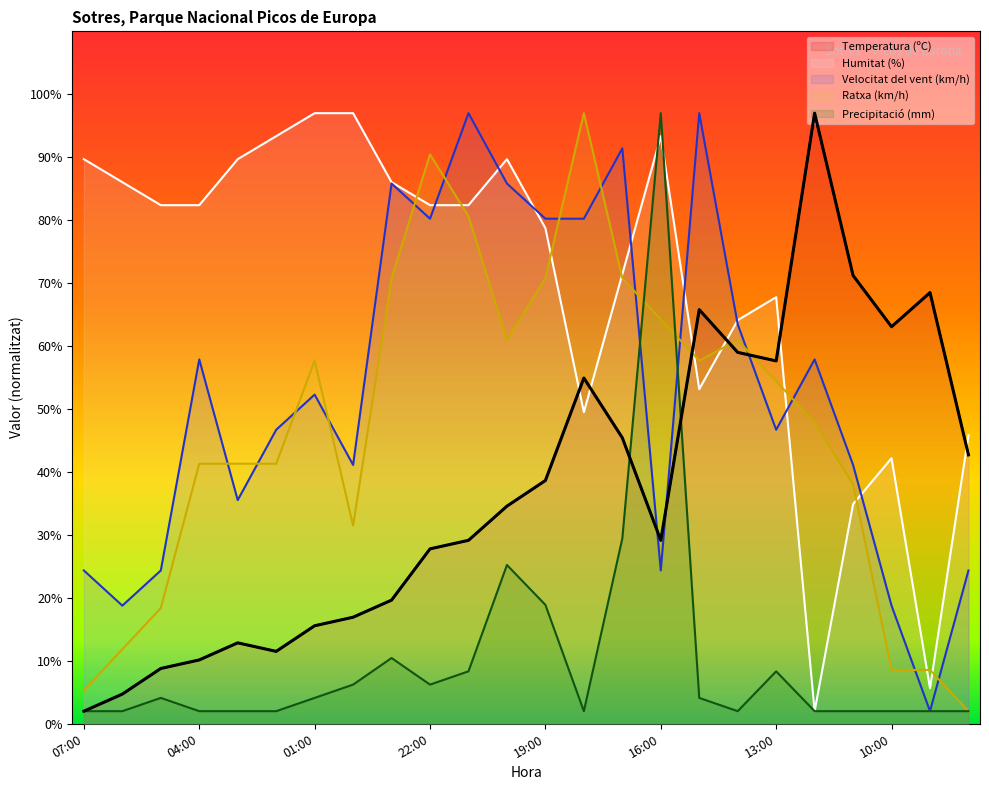

At which category is the sum across all series the highest?

17:00